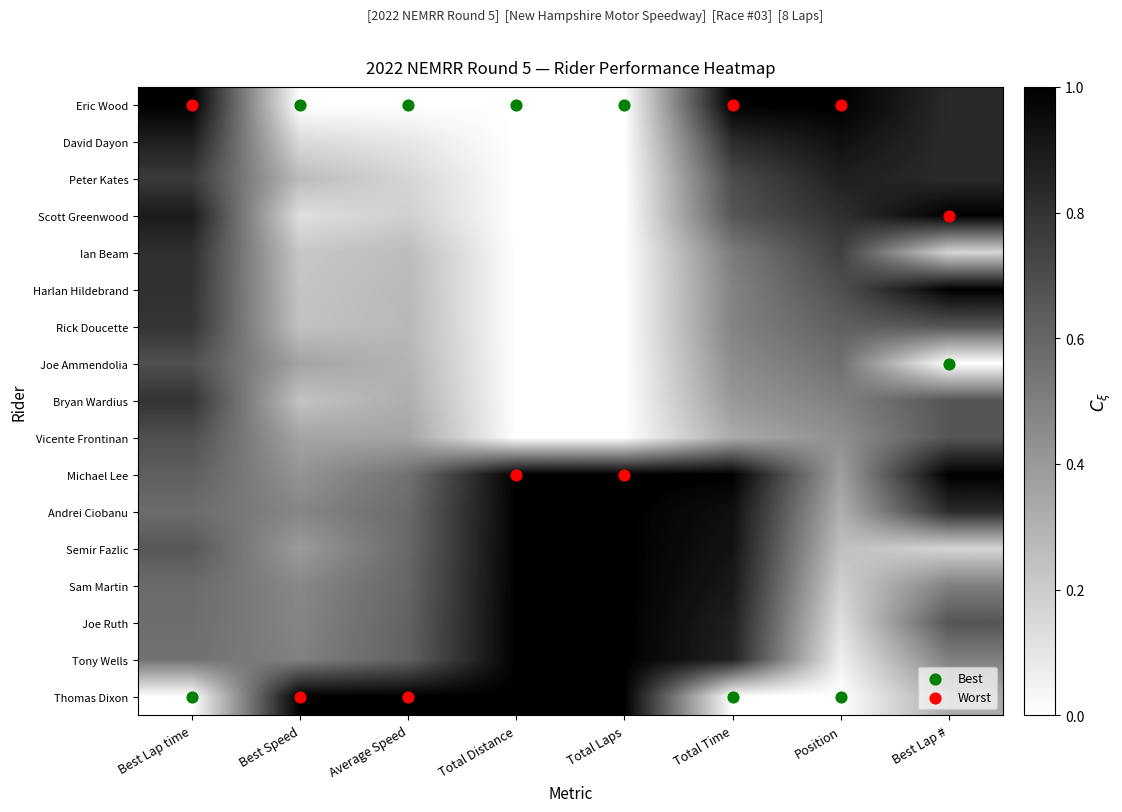

What is the difference between the highest and lowest values at Total Distance?

1.0